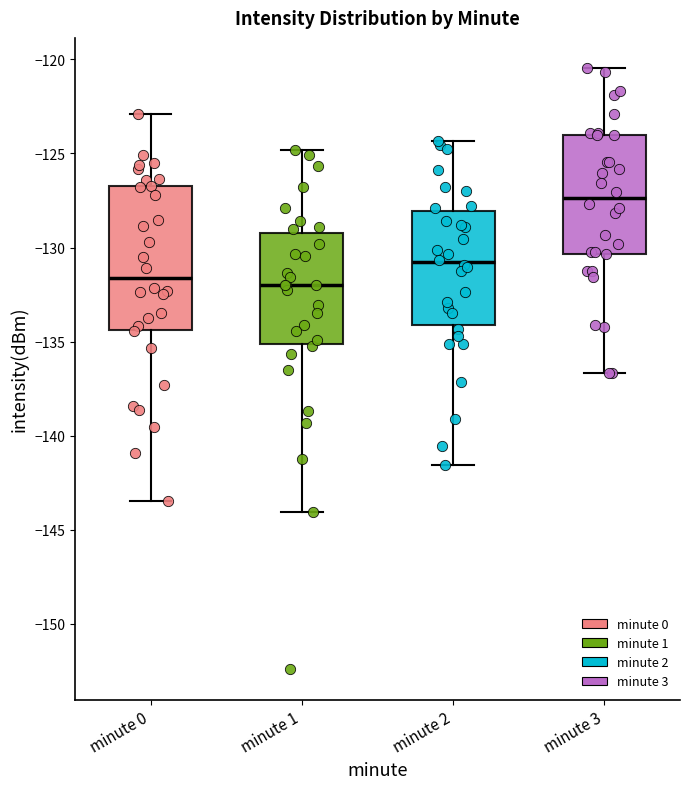

Reading left to right, read every box against the y-axis: the position of its median line, the range the box covers, and the ends of its whiskers. The values are not printed on the chart, so give them approximately, as read against the axis.

minute 0: median -131.5, box -134.5 to -126.5, whiskers -143.5 to -123.0
minute 1: median -132.0, box -135.0 to -129.0, whiskers -144.0 to -125.0
minute 2: median -131.0, box -134.0 to -128.0, whiskers -141.5 to -124.5
minute 3: median -127.5, box -130.5 to -124.0, whiskers -136.5 to -120.5